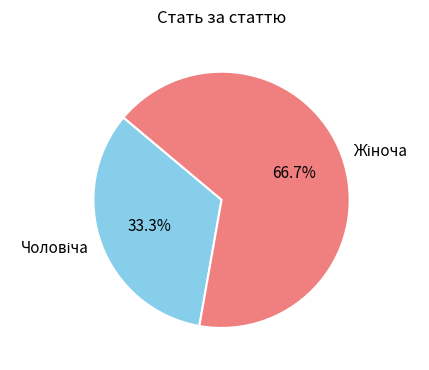

Is there a majority slice in this chart?

Yes